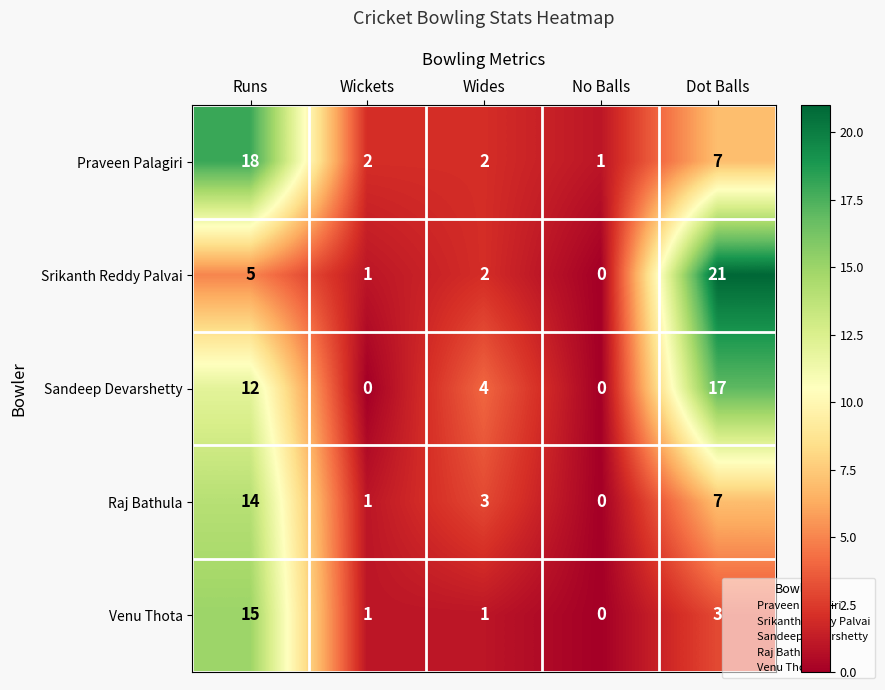

Which category has the highest value across all series?

Dot Balls